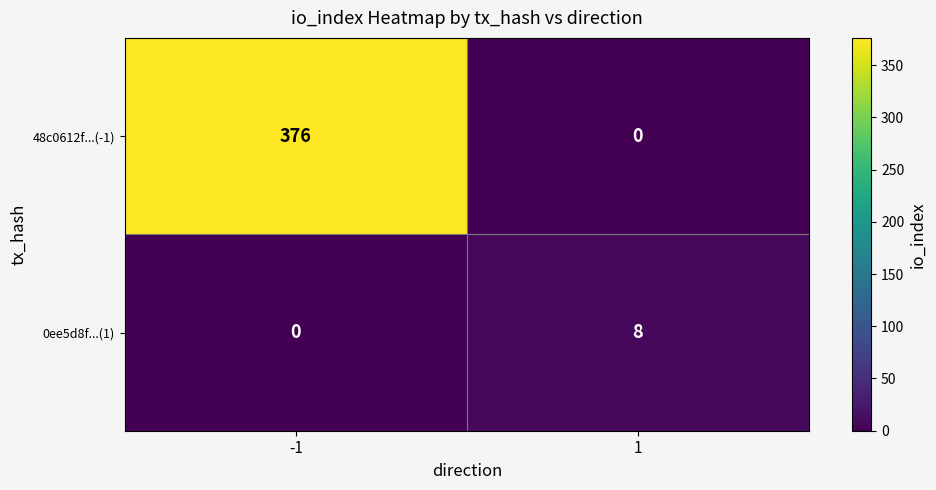

The value of 48c0612f...(-1) at -1 is 376. True or false?

True